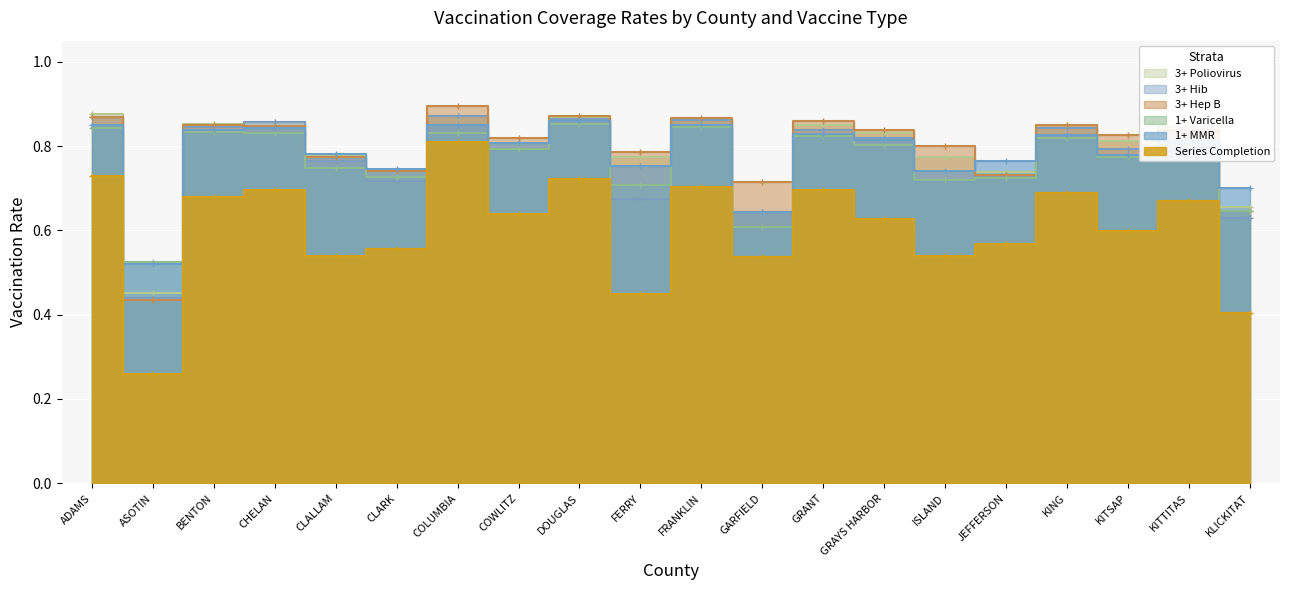

At how many categories does at least one series exceed 0?

20